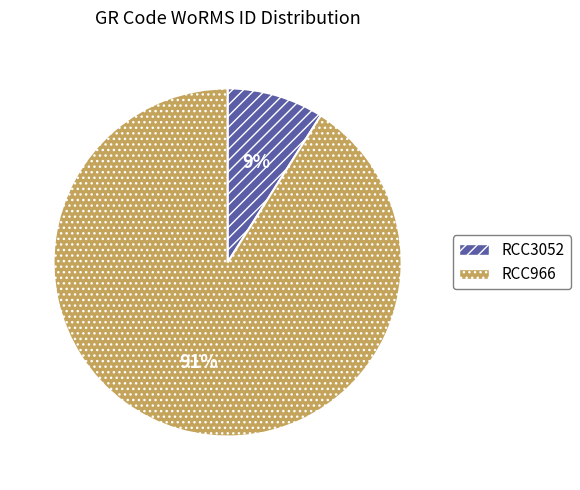

What is the largest slice in the pie chart?

RCC966